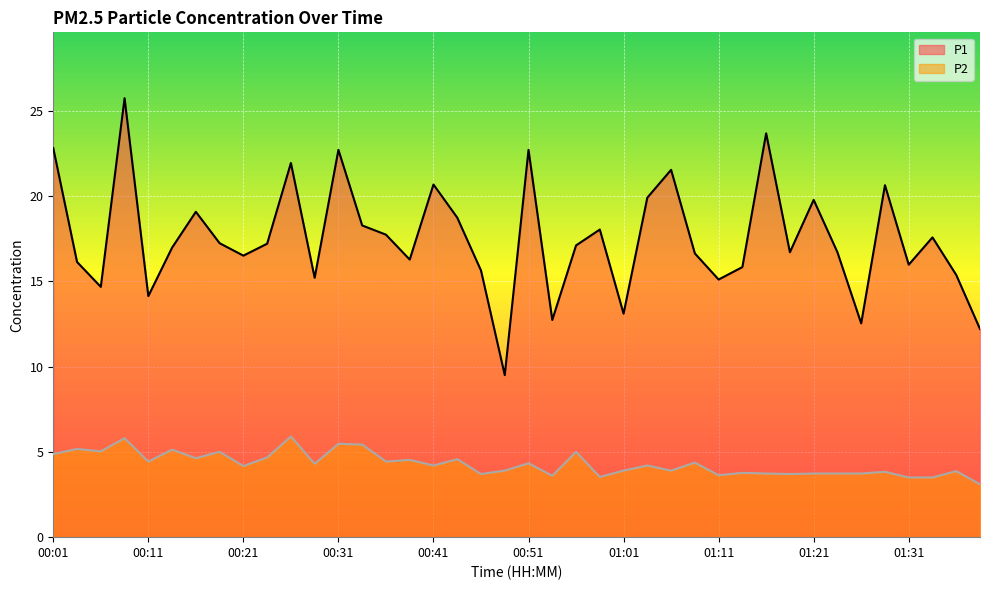

True or false: P2 and P1 intersect in this chart.

False